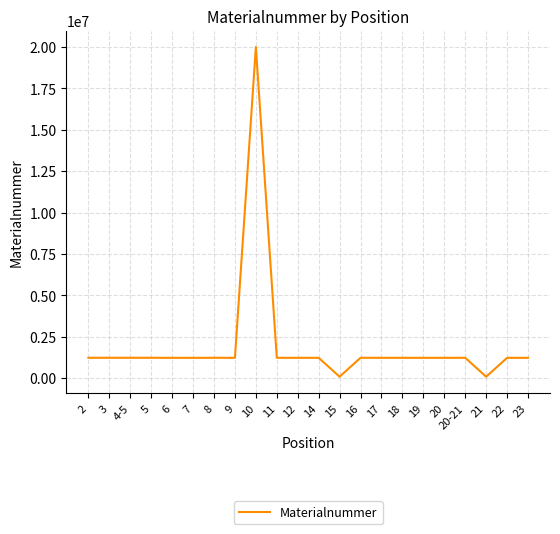

Approximately how many times larger is the value at 11 compared to 6?

1.0